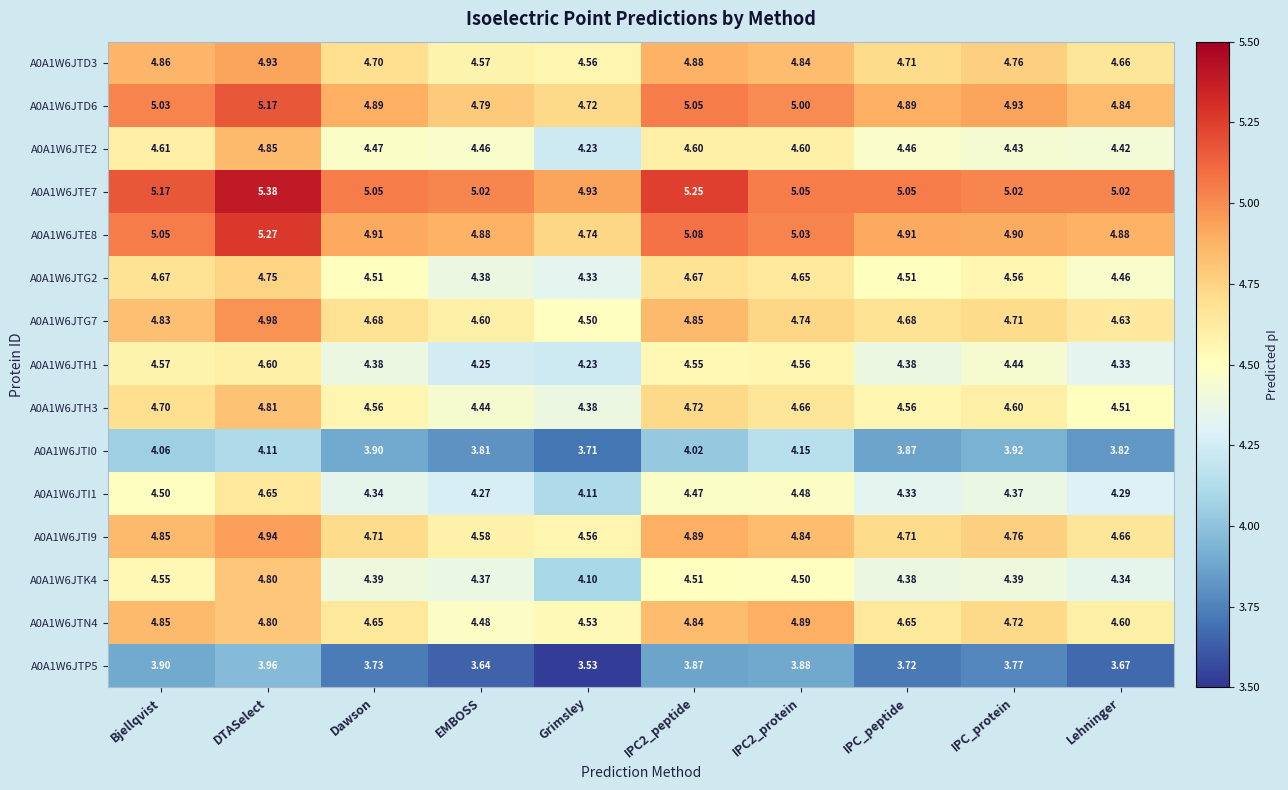

At how many categories does at least one series exceed 4?

10